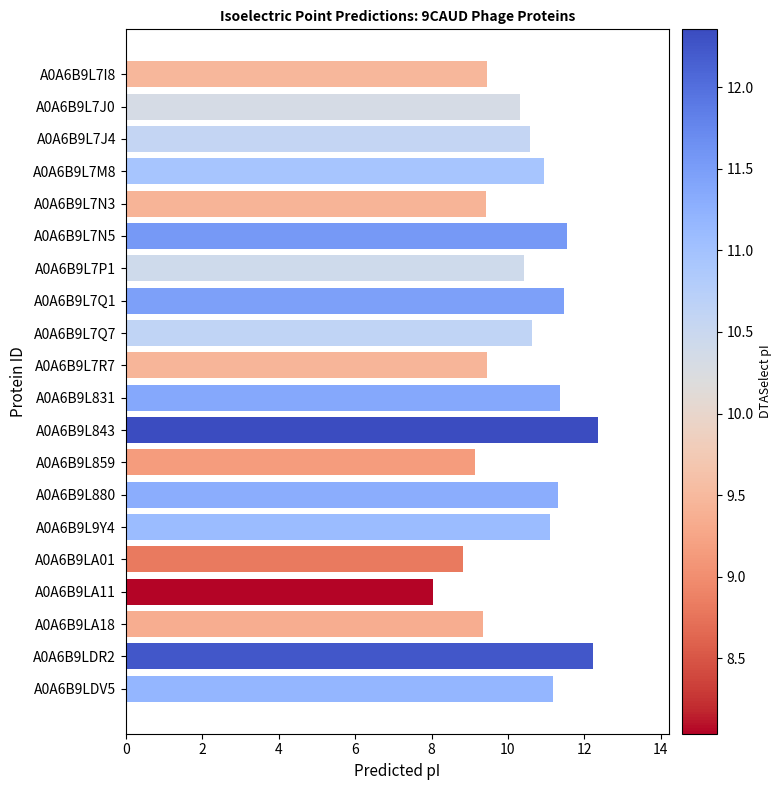

Count the number of values greater than 10.

13